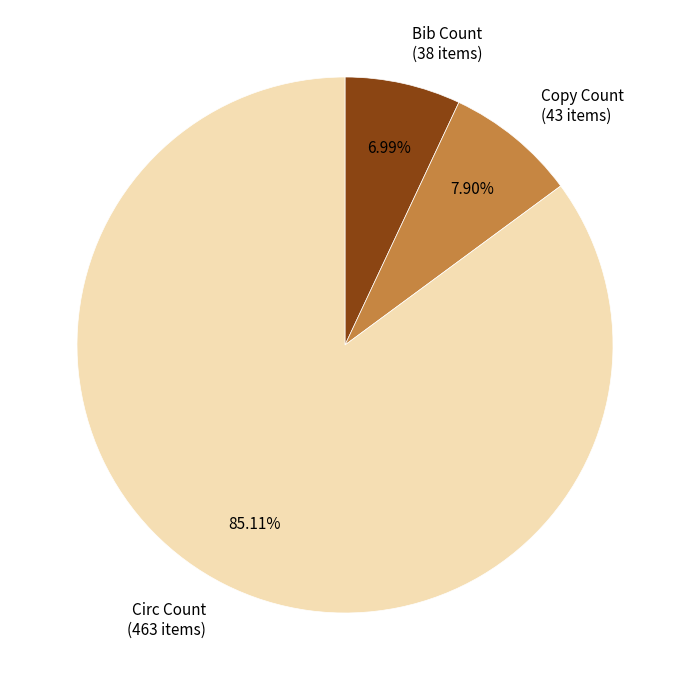

The Bib Count slice represents 7% of the pie. True or false?

True